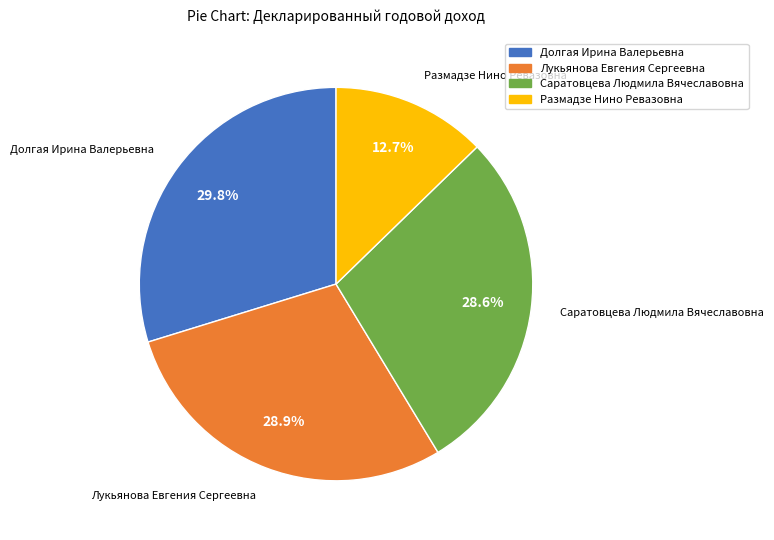

Does any single category account for the majority?

No